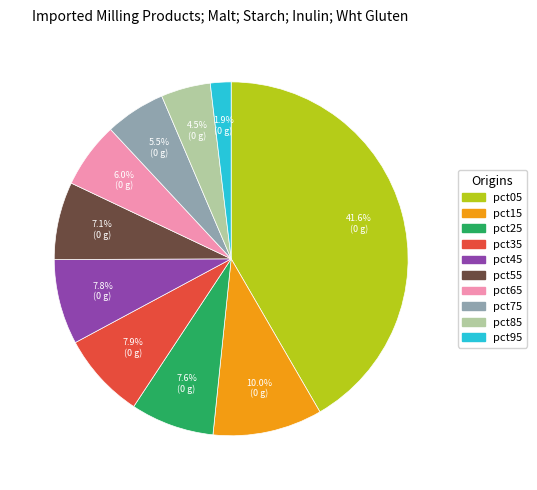

Do pct65 and pct45 together represent more than half of the pie?

No